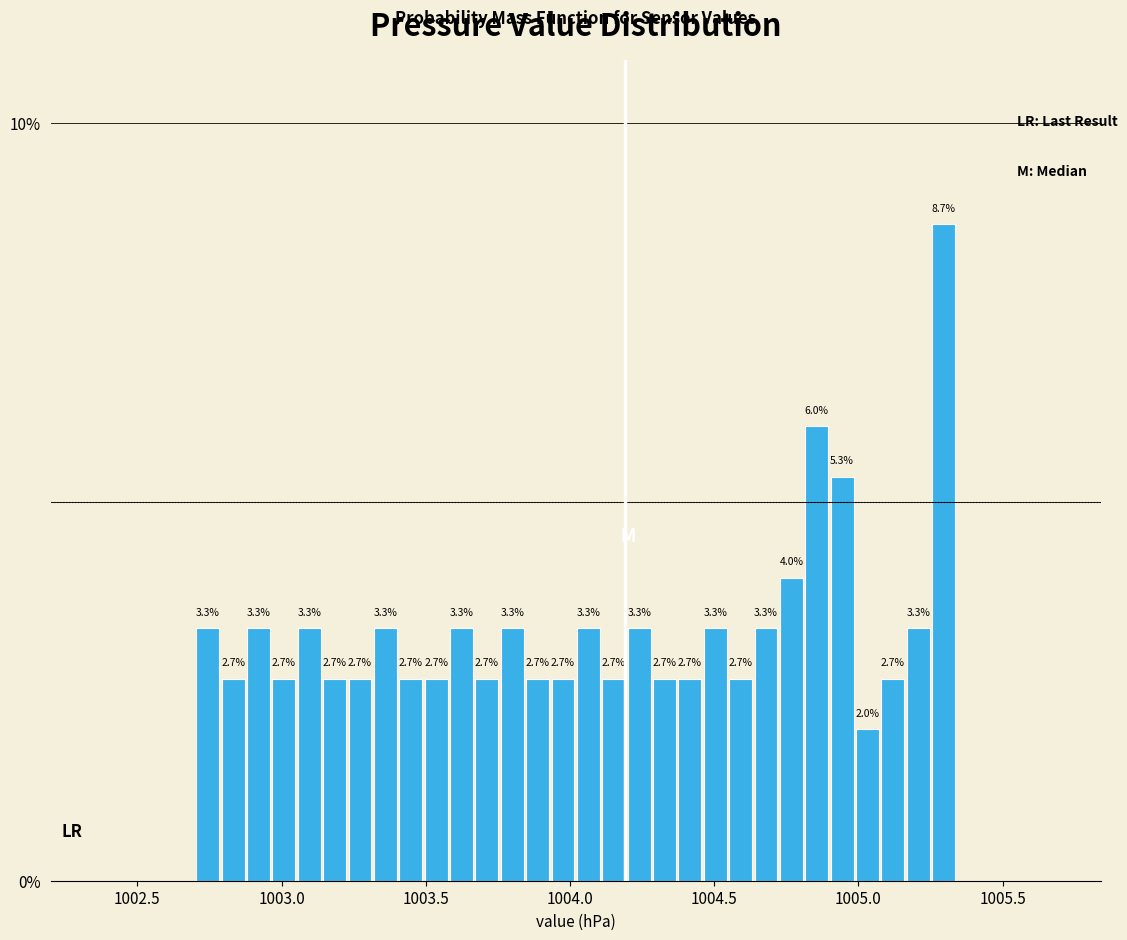

Read against the x-axis, roughly where is the centre of the tallest bar?

1005.30